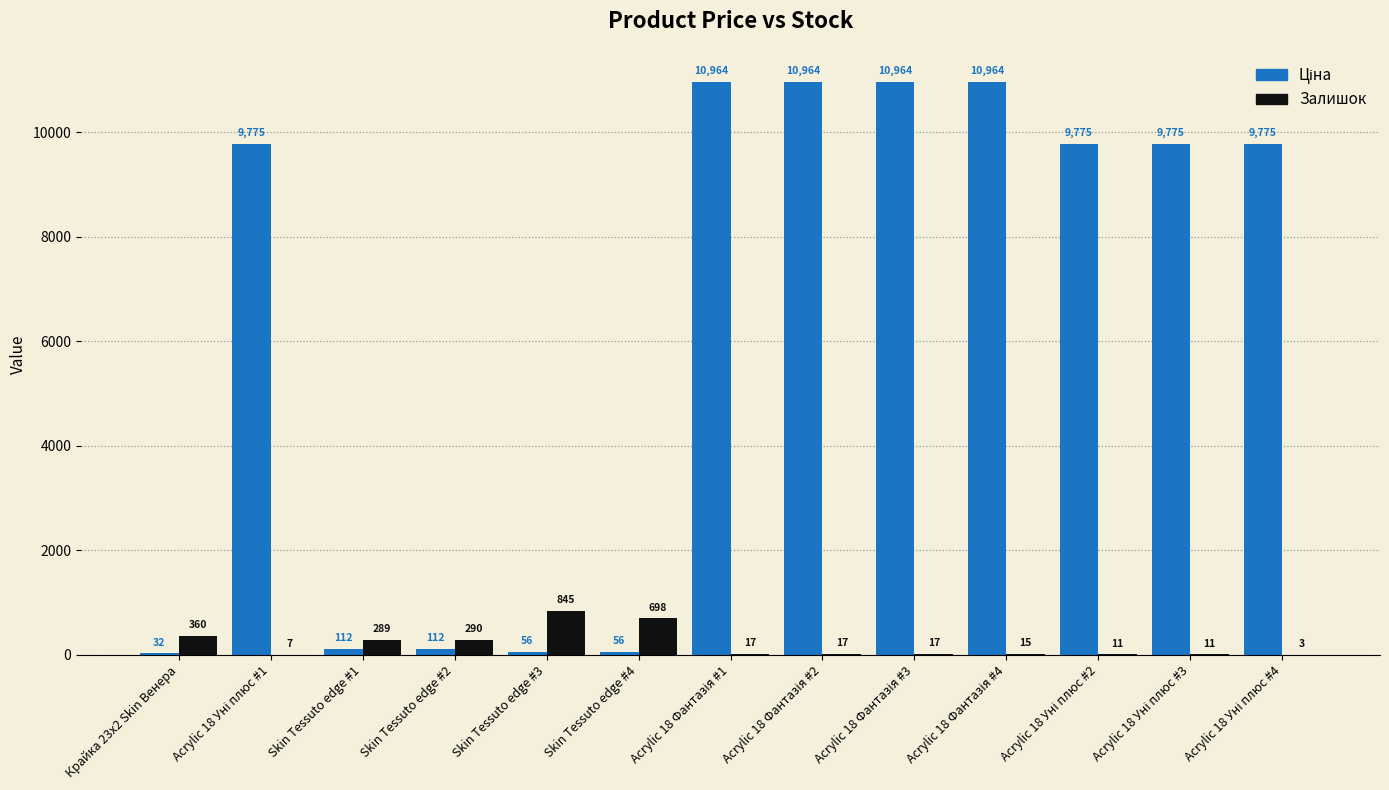

What is the maximum value for Залишок?

845.0